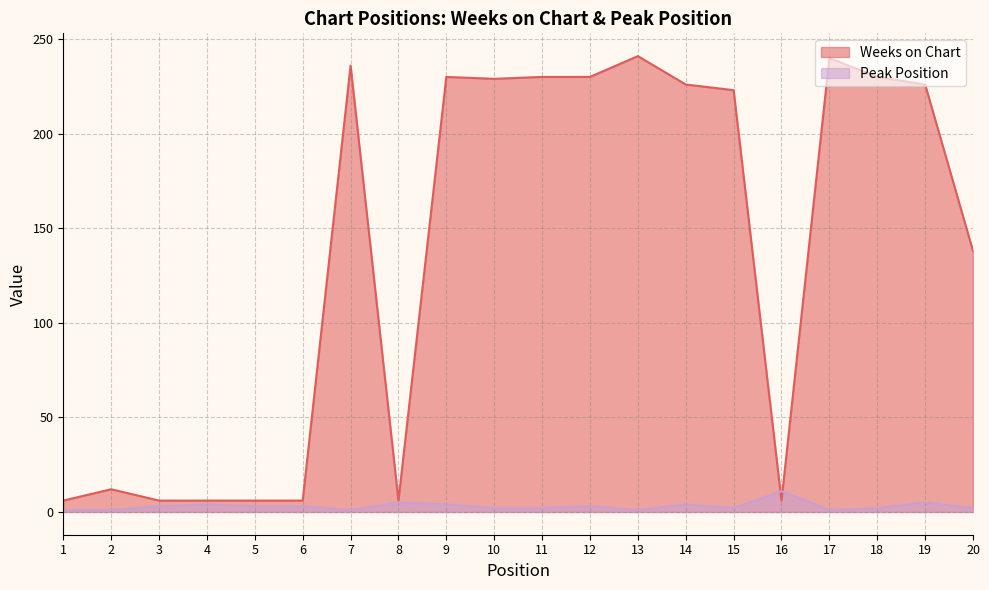

True or false: Peak Position has more than 2 interior local peaks.

True